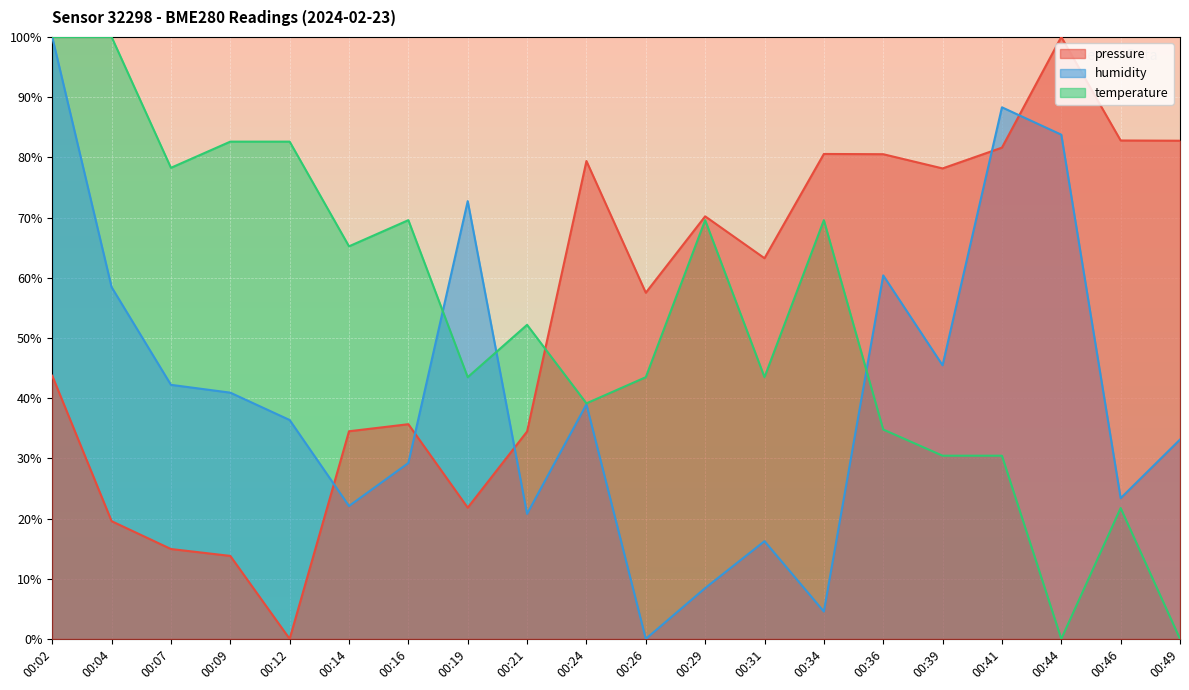

True or false: pressure has a value of 37.6 at 00:19.

False